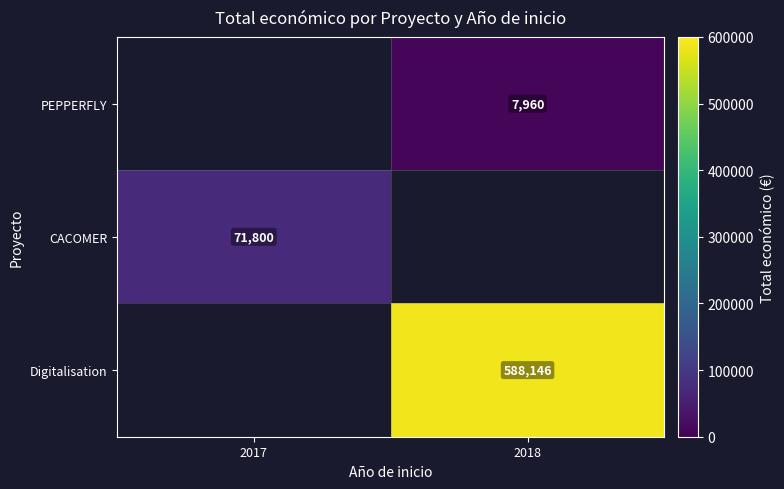

The Digitalisation series shows 768893 at 2018. True or false?

False